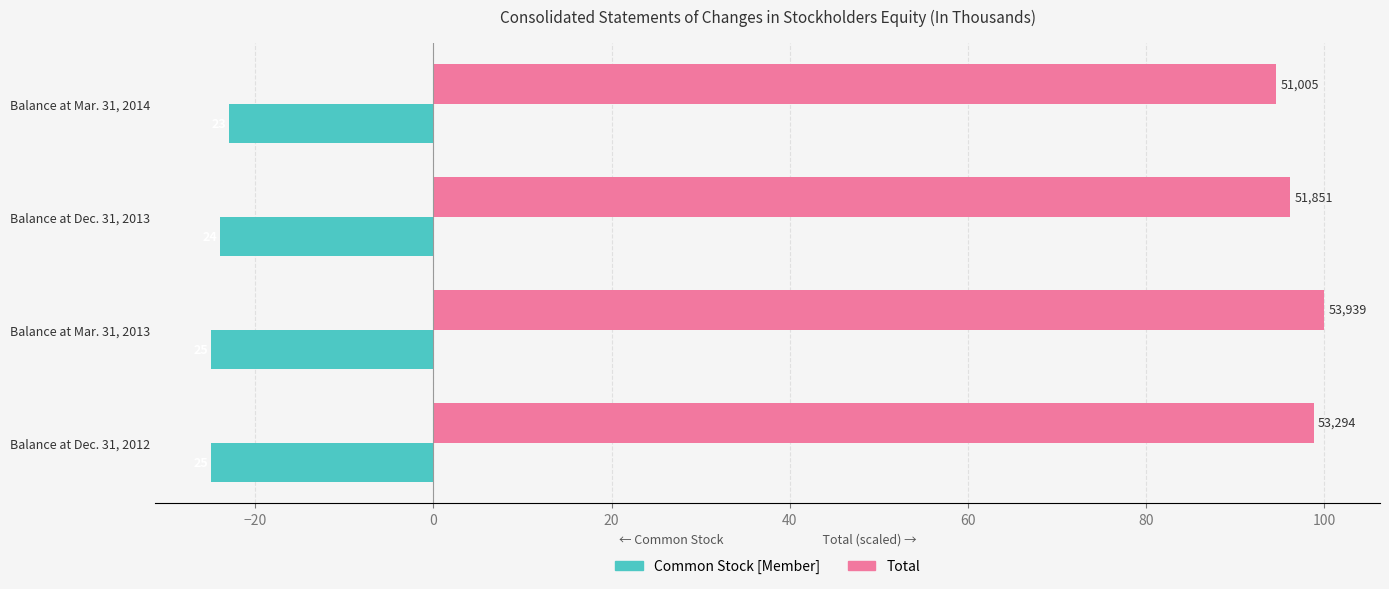

Which series has the widest spread of values?

Total